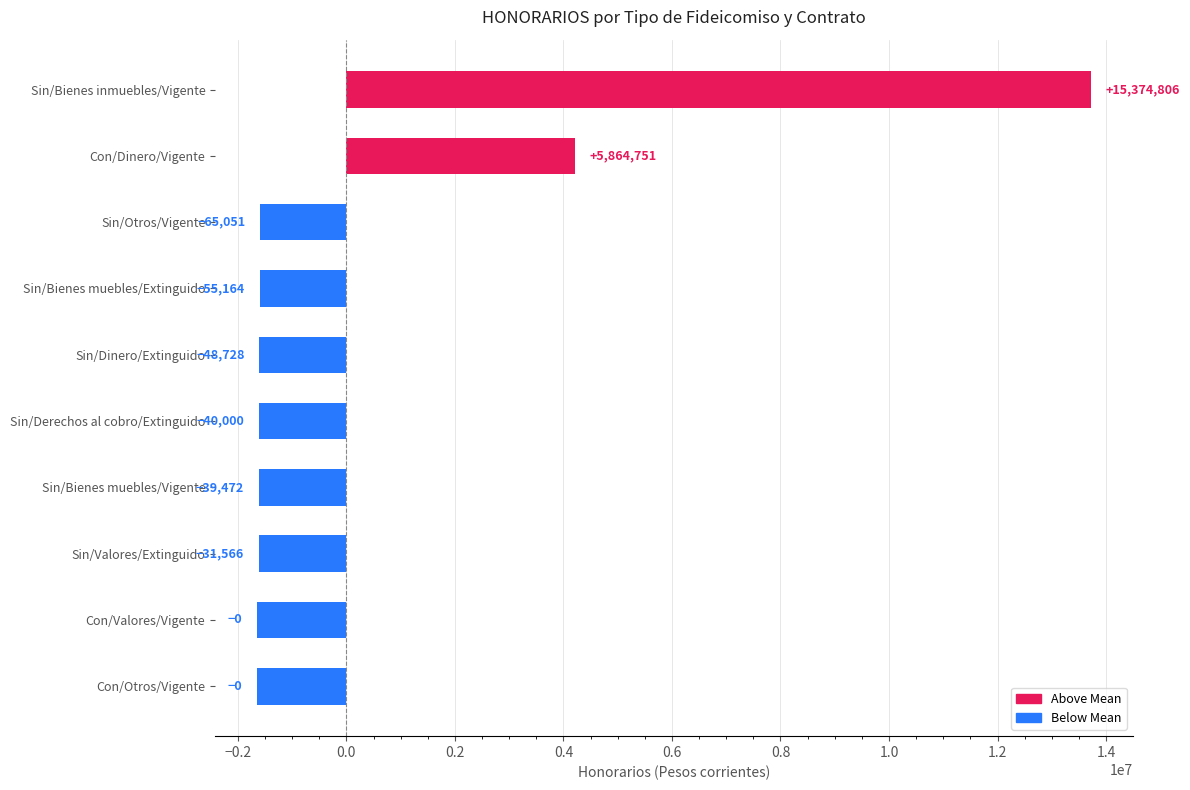

What is the average value?

501254.6